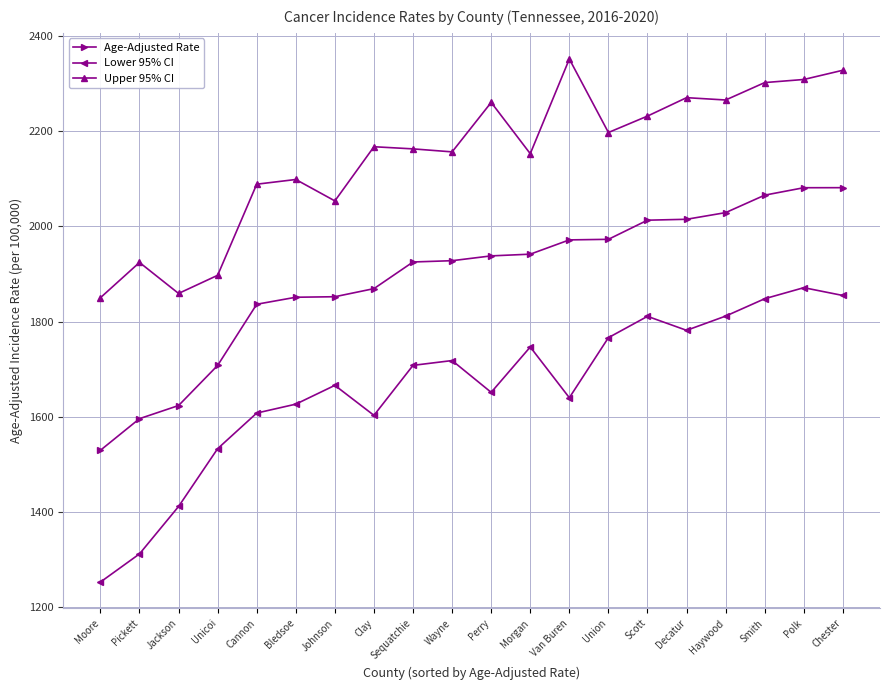

True or false: Upper 95% CI and Age-Adjusted Rate cross at least once.

False